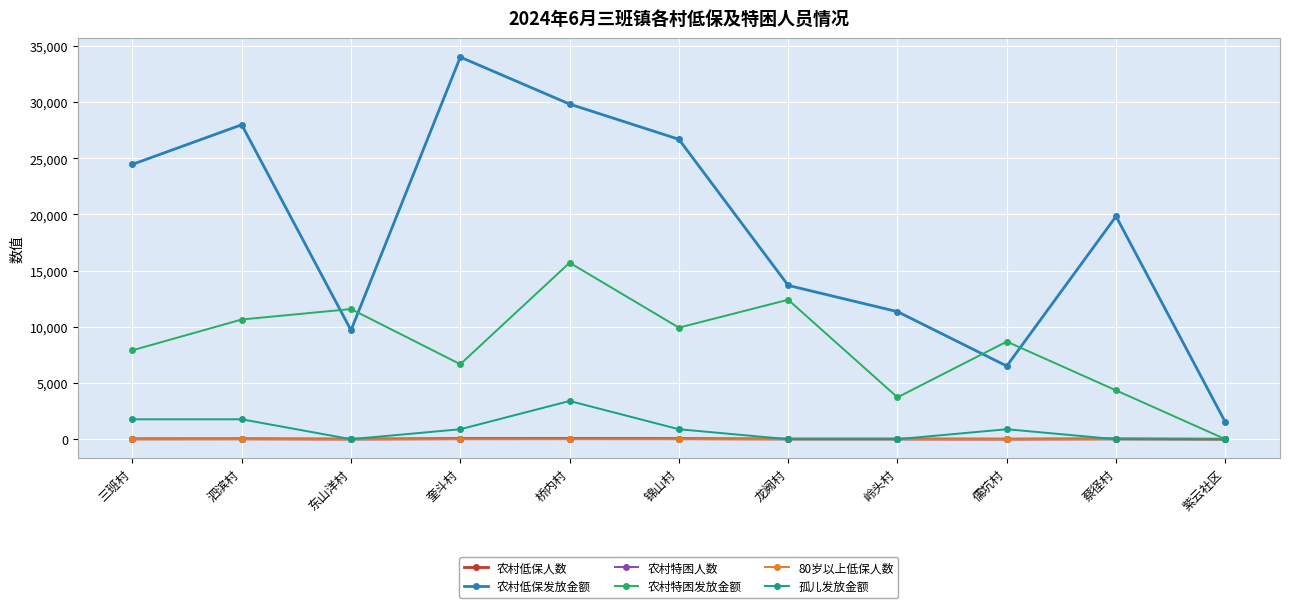

The 农村特困发放金额 series shows 6647 at 蔡径村. True or false?

False